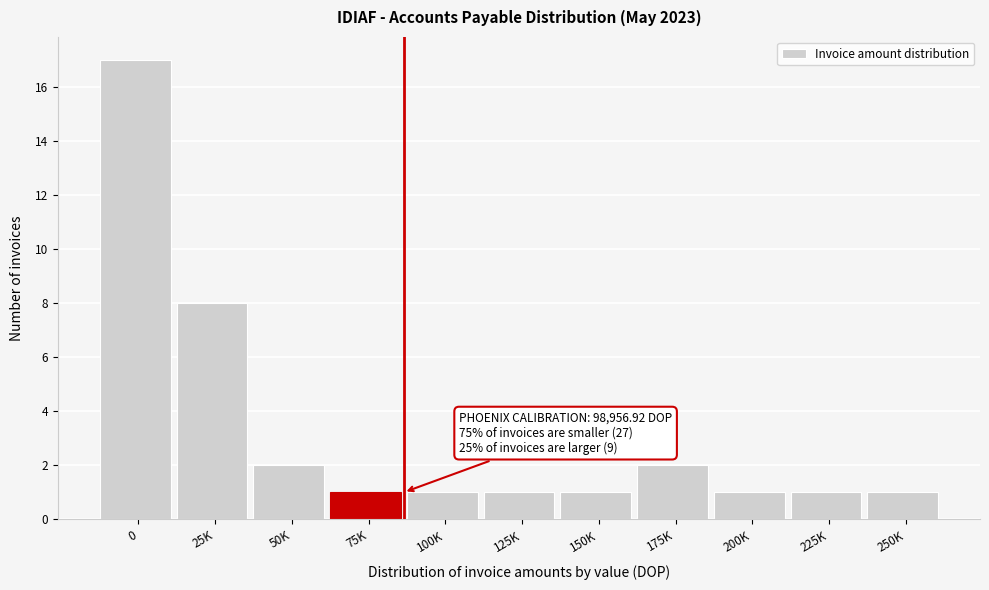

Reading left to right, list all the values displayed in this chart.

0=17	25K=8	50K=2	75K=1	100K=1	125K=1	150K=1	175K=2	200K=1	225K=1	250K=1